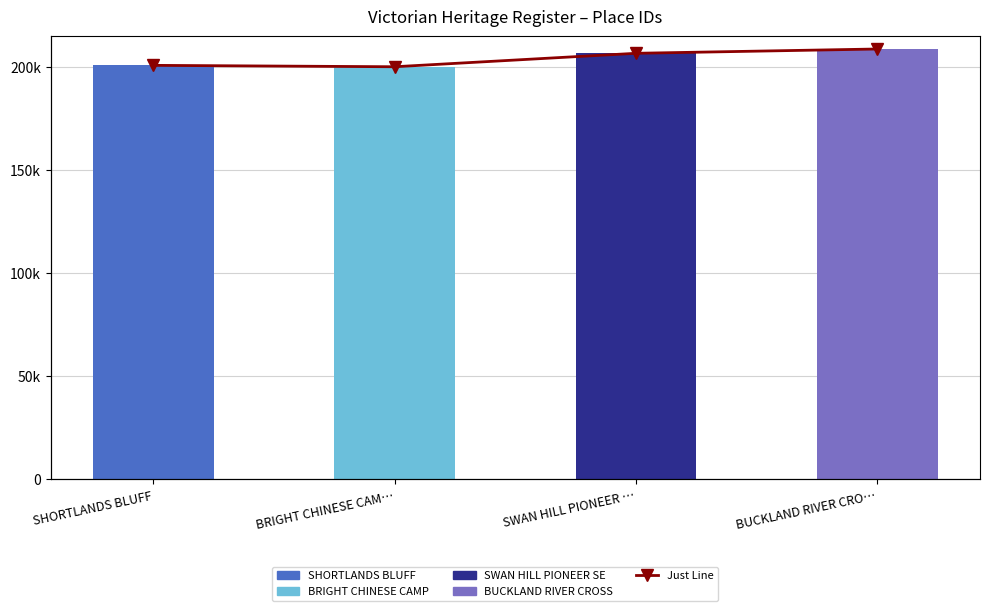

What is the total value across all series at BRIGHT CHINESE CAM…?

400582